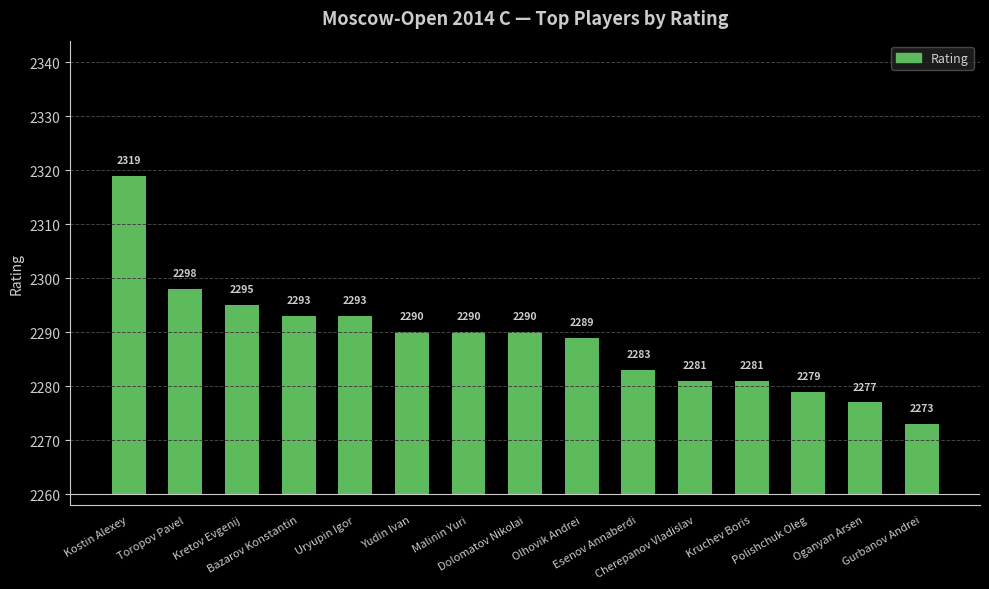

At which category does the chart reach its peak across all series?

Kostin Alexey